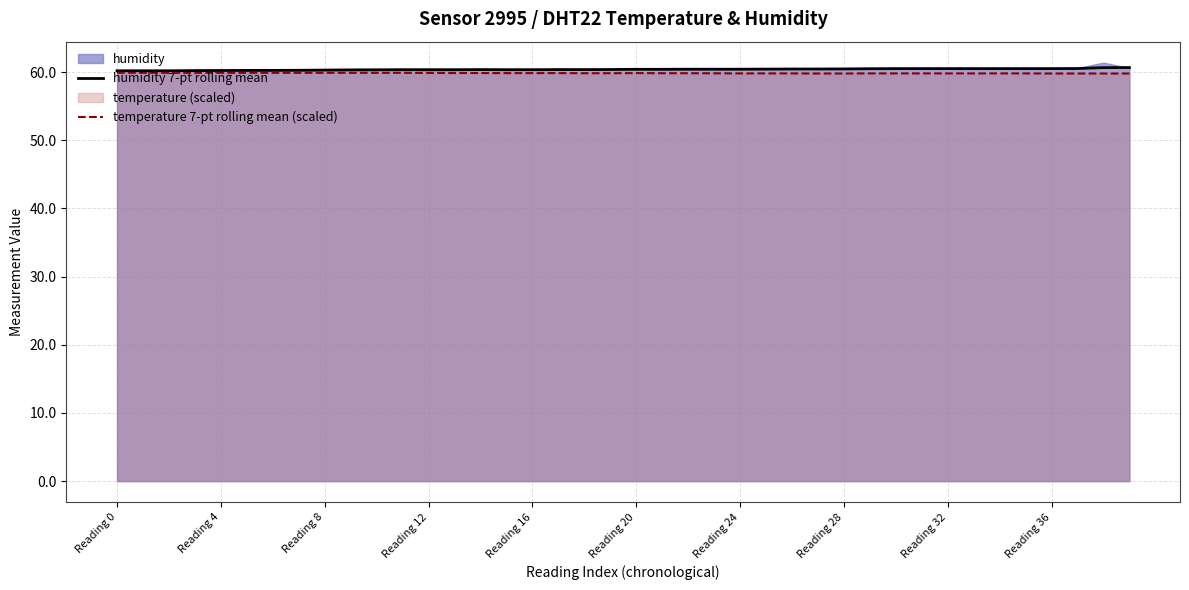

What is the difference between the maximum and minimum values in the humidity 7-pt rolling mean series?

0.5